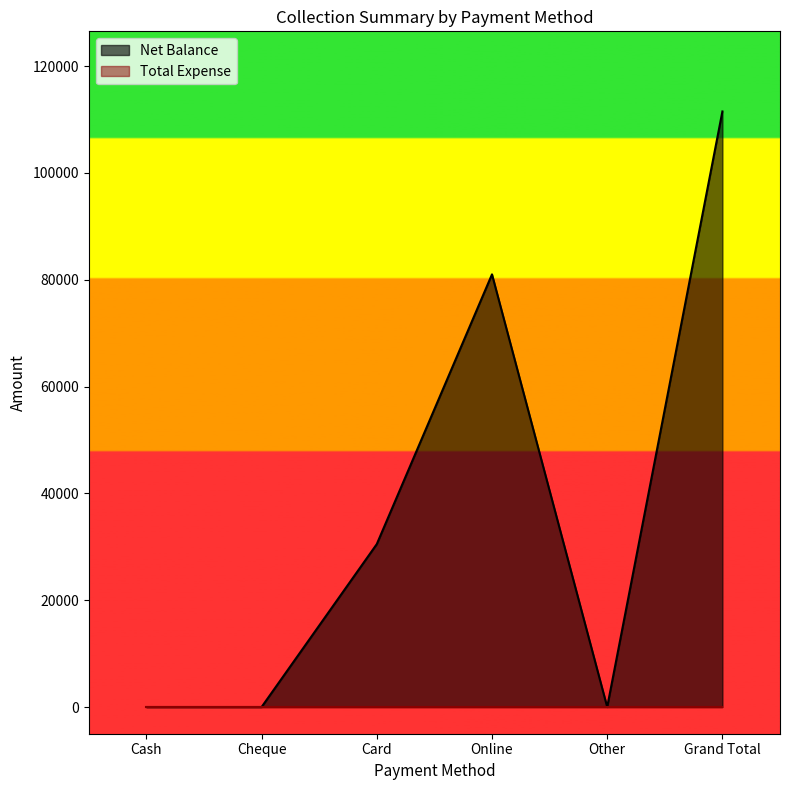

At which category does the data reach its first local peak?

Online